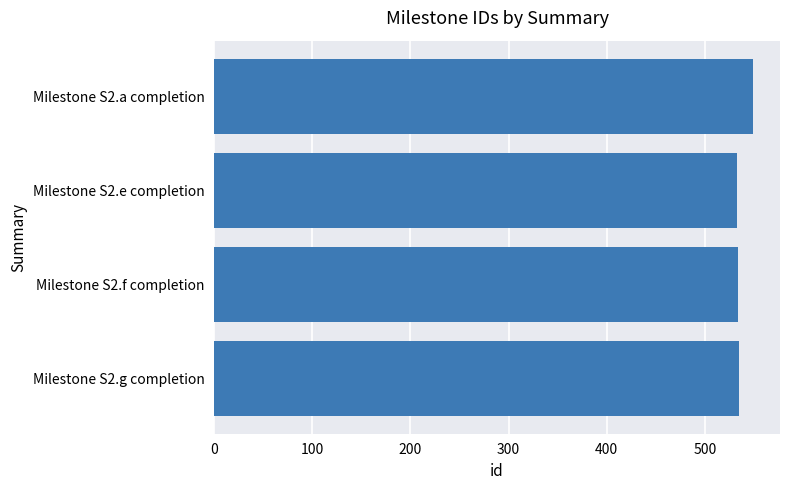

The value at Milestone S2.e completion is 240. True or false?

False